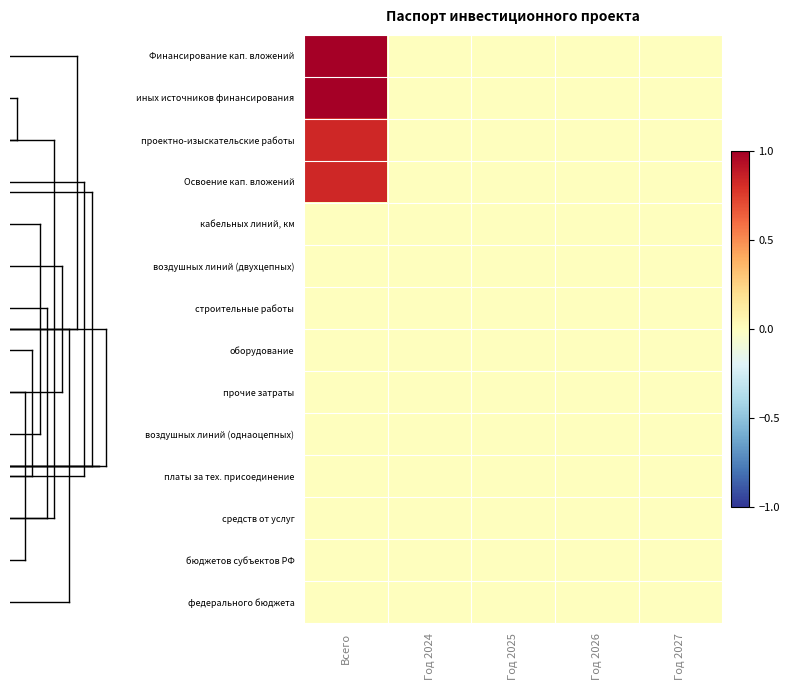

Reading left to right, transcribe all the data shown in this chart.

Финансирование кап. вложений: Всего=1.0	Год 2024=0.0	Год 2025=0.0	Год 2026=0.0	Год 2027=0.0
иных источников финансирования: Всего=1.0	Год 2024=0.0	Год 2025=0.0	Год 2026=0.0	Год 2027=0.0
проектно-изыскательские работы: Всего=0.8	Год 2024=0.0	Год 2025=0.0	Год 2026=0.0	Год 2027=0.0
Освоение кап. вложений: Всего=0.8	Год 2024=0.0	Год 2025=0.0	Год 2026=0.0	Год 2027=0.0
кабельных линий, км: Всего=0.0	Год 2024=0.0	Год 2025=0.0	Год 2026=0.0	Год 2027=0.0
воздушных линий (двухцепных): Всего=0.0	Год 2024=0.0	Год 2025=0.0	Год 2026=0.0	Год 2027=0.0
строительные работы: Всего=0.0	Год 2024=0.0	Год 2025=0.0	Год 2026=0.0	Год 2027=0.0
оборудование: Всего=0.0	Год 2024=0.0	Год 2025=0.0	Год 2026=0.0	Год 2027=0.0
прочие затраты: Всего=0.0	Год 2024=0.0	Год 2025=0.0	Год 2026=0.0	Год 2027=0.0
воздушных линий (однаоцепных): Всего=0.0	Год 2024=0.0	Год 2025=0.0	Год 2026=0.0	Год 2027=0.0
платы за тех. присоединение: Всего=0.0	Год 2024=0.0	Год 2025=0.0	Год 2026=0.0	Год 2027=0.0
средств от услуг: Всего=0.0	Год 2024=0.0	Год 2025=0.0	Год 2026=0.0	Год 2027=0.0
бюджетов субъектов РФ: Всего=0.0	Год 2024=0.0	Год 2025=0.0	Год 2026=0.0	Год 2027=0.0
федерального бюджета: Всего=0.0	Год 2024=0.0	Год 2025=0.0	Год 2026=0.0	Год 2027=0.0